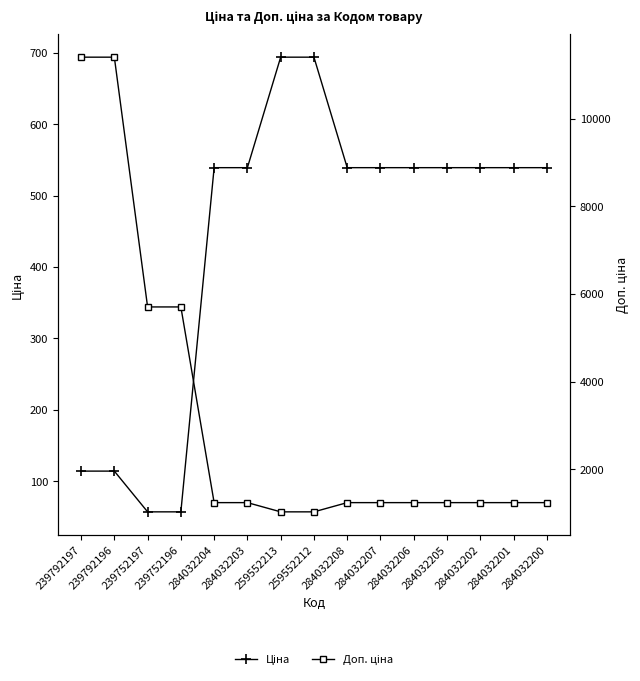

Which series has the largest total across all categories?

Доп. ціна